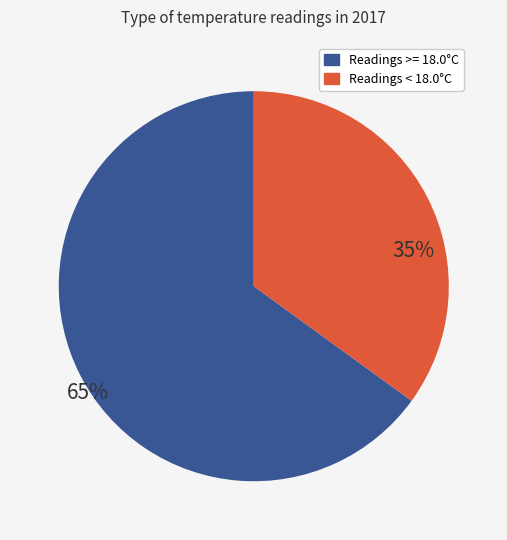

Which category has the biggest portion of the pie?

Readings >= 18.0°C